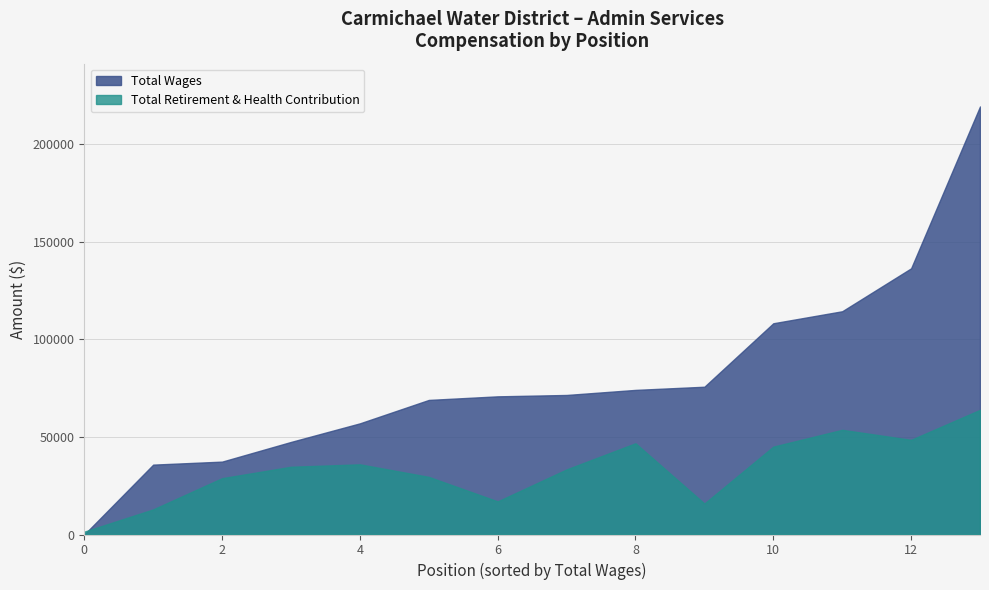

How many data points in Total Wages are above 71463?

6